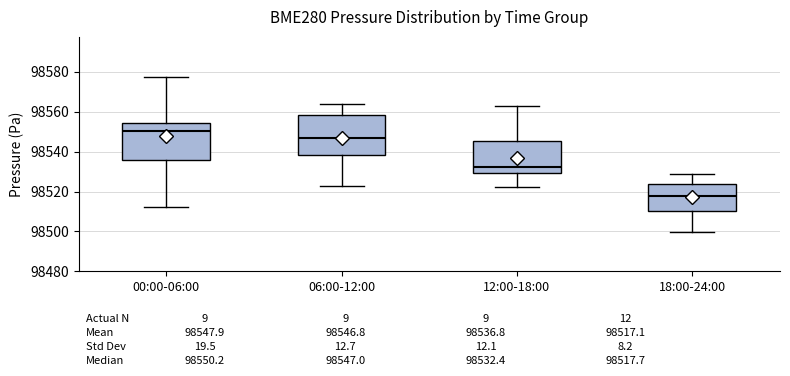

Which box has the lowest median line?

18:00-24:00